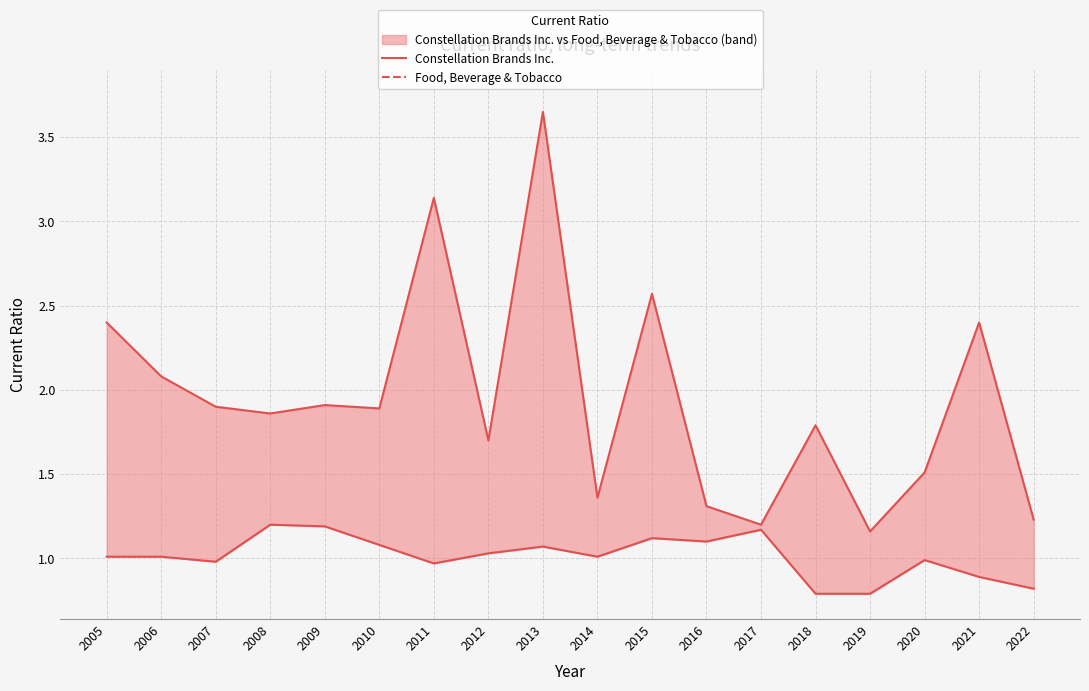

In Constellation Brands Inc., how many points are higher than both neighbors (excluding endpoints)?

6